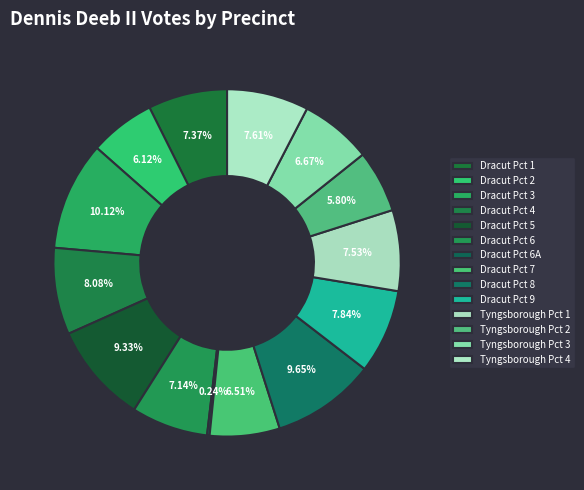

Which category has the smallest portion of the pie?

Dracut Pct 6A